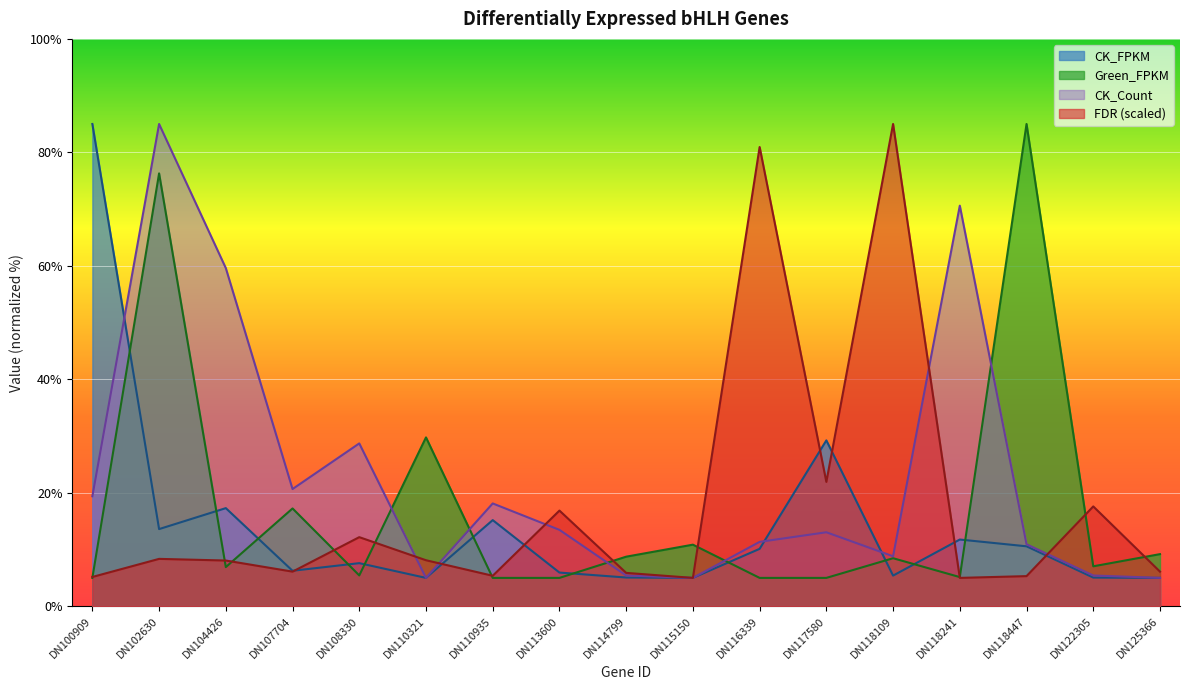

What is the total value across all series at DN110321?

47.9